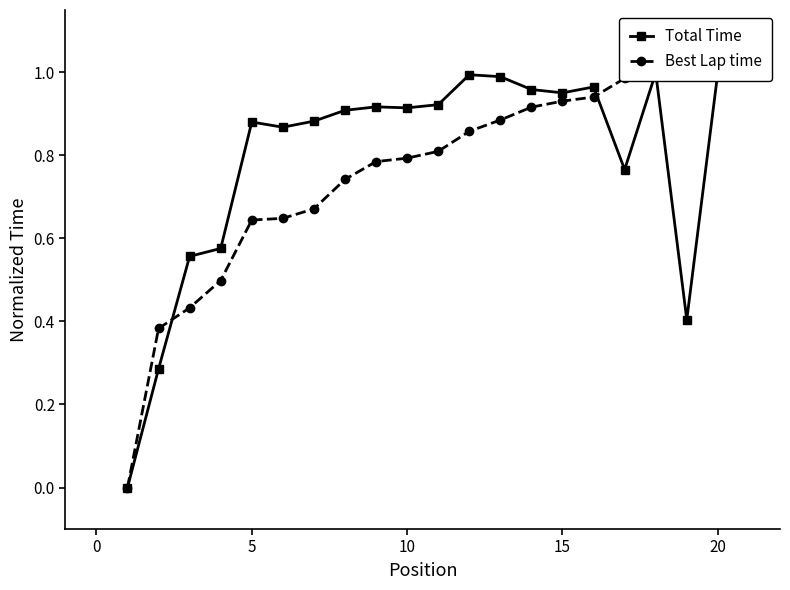

Rank the series by their maximum value, from highest to lowest.

Total Time, Best Lap time